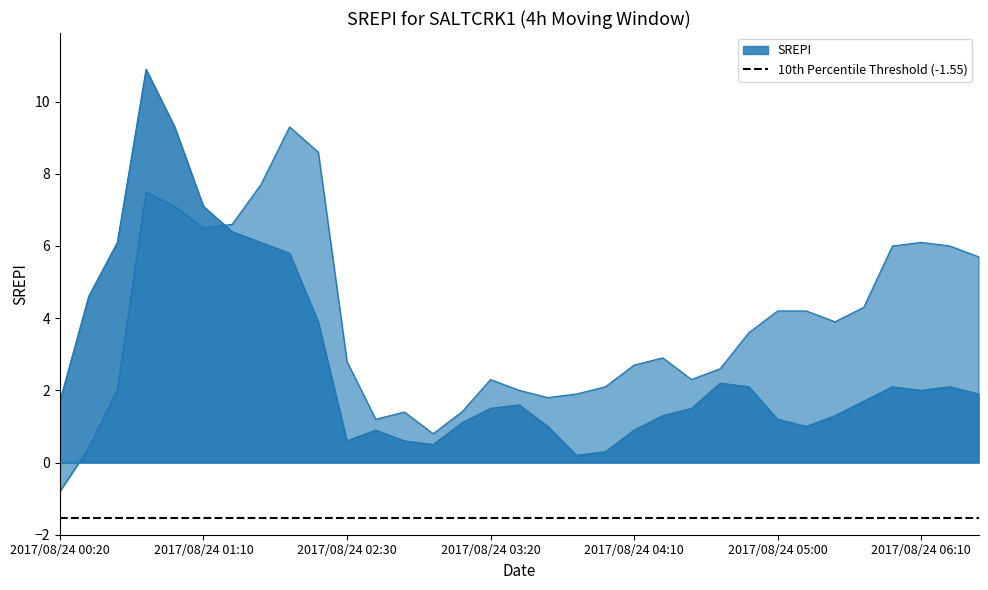

True or false:   8.103 has more than 0 points higher than both neighbors.

True